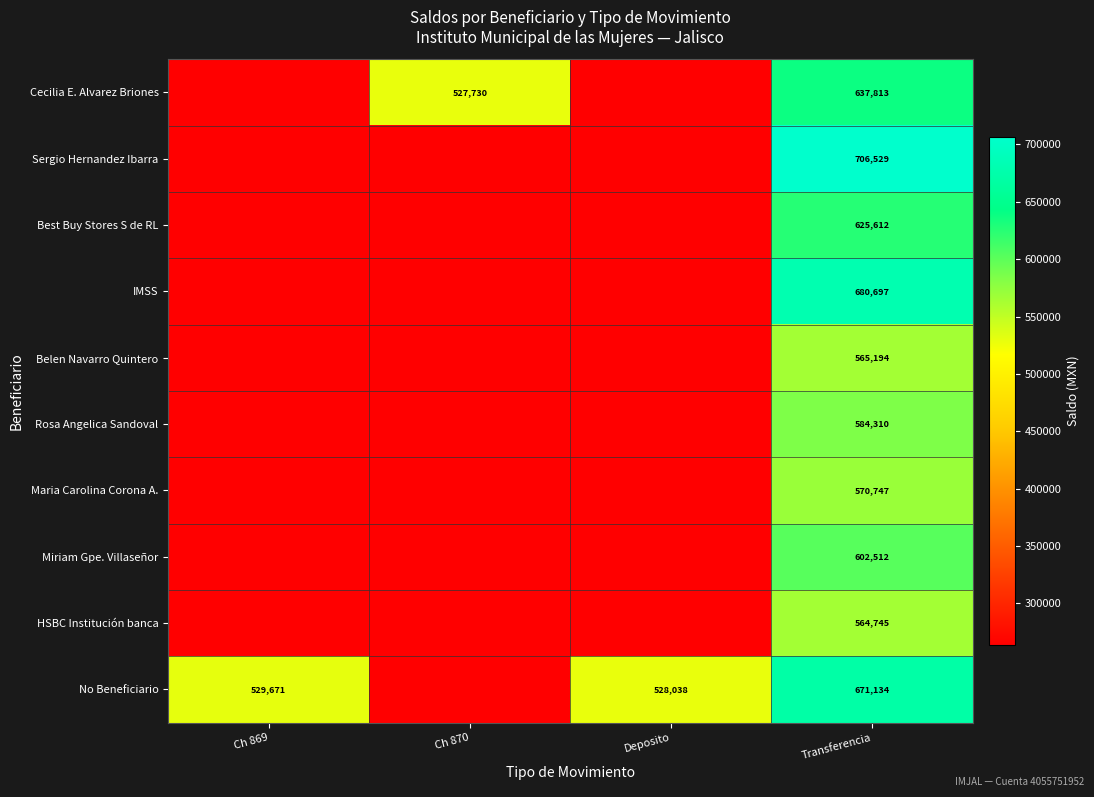

How many categories are shown in the chart?

4